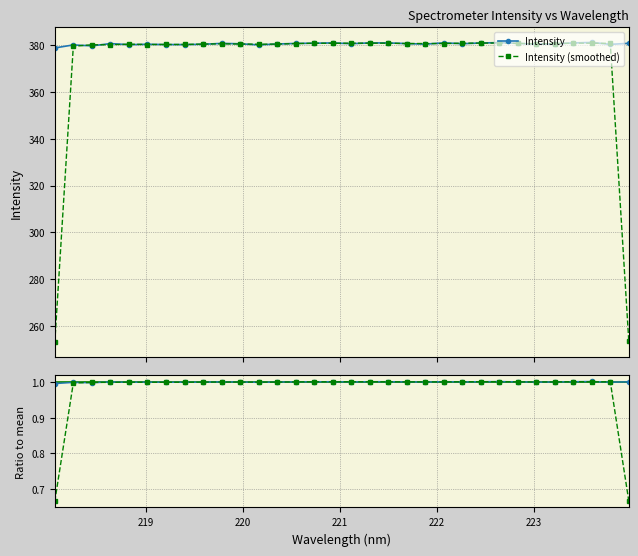

What is the value of the Intensity point at the 4th from the left?

380.7